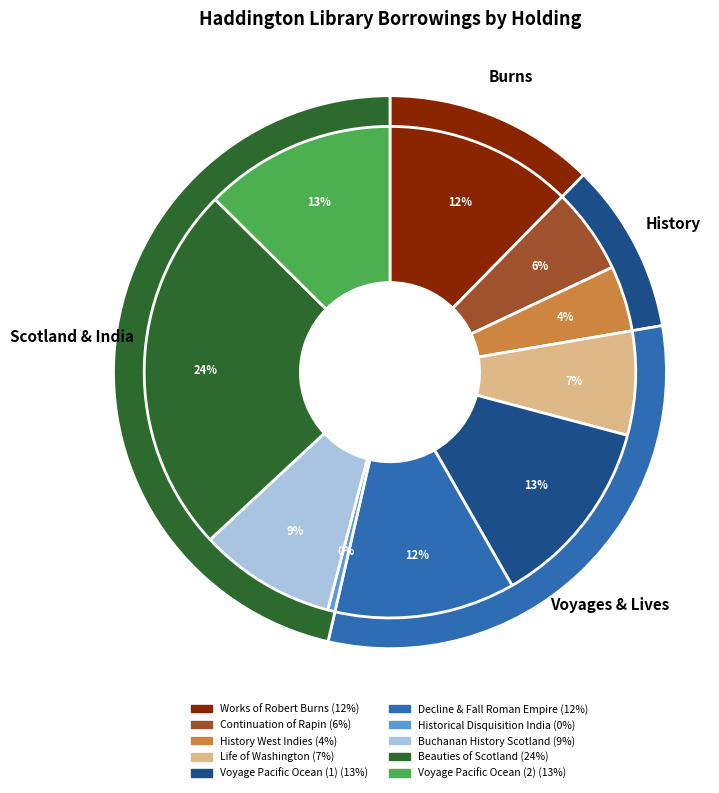

Does any single category account for the majority?

No